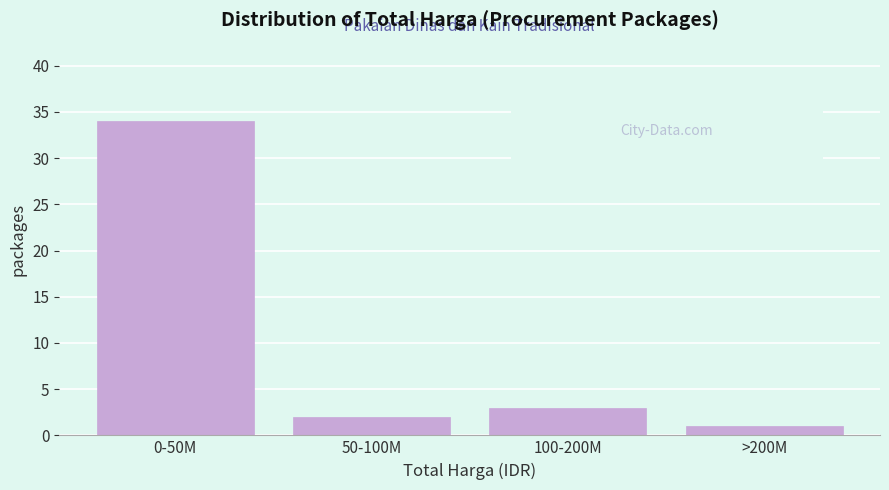

Reading left to right, what are all the values shown in this chart?

34	2	3	1